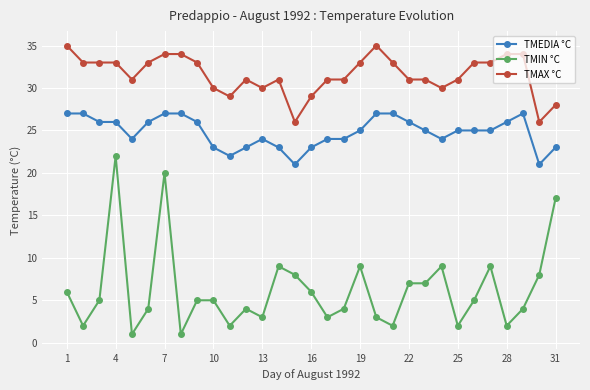

What is the value of the TMEDIA °C point at the 3rd from the left?

26